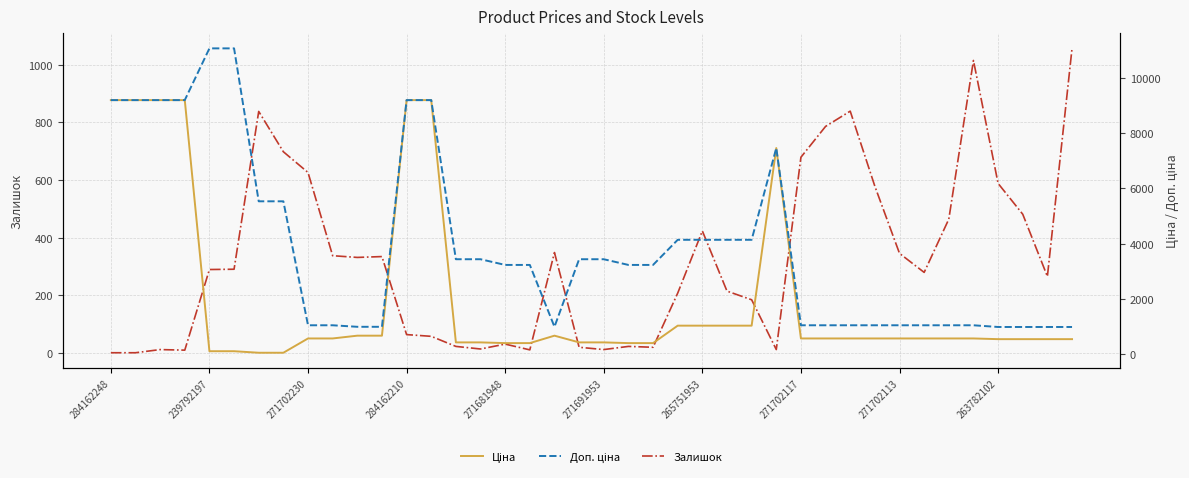

Is it true that Ціна equals 672.1 at 18?

True